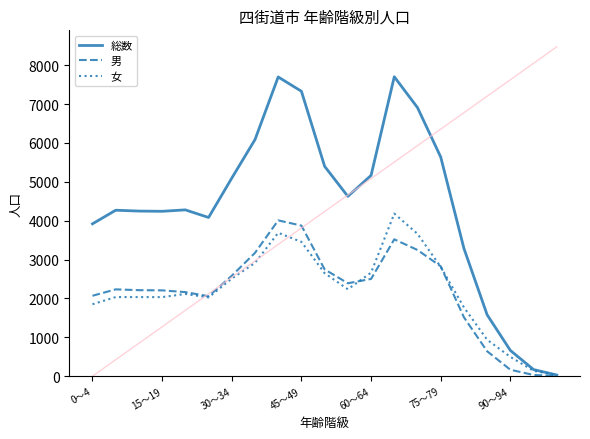

Which series has the largest total across all categories?

総数